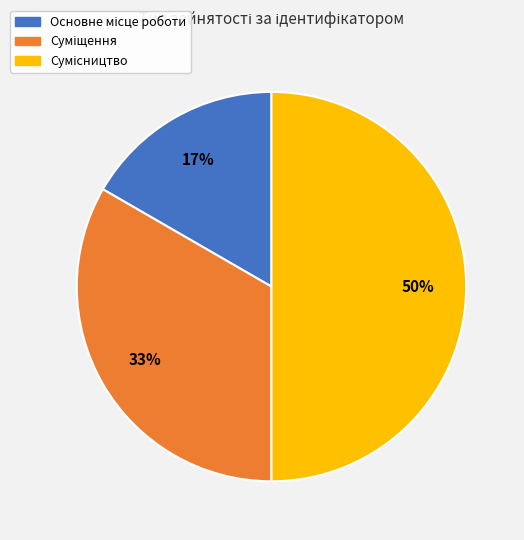

To the nearest percent, what is the difference between the largest and smallest slice percentages?

33%